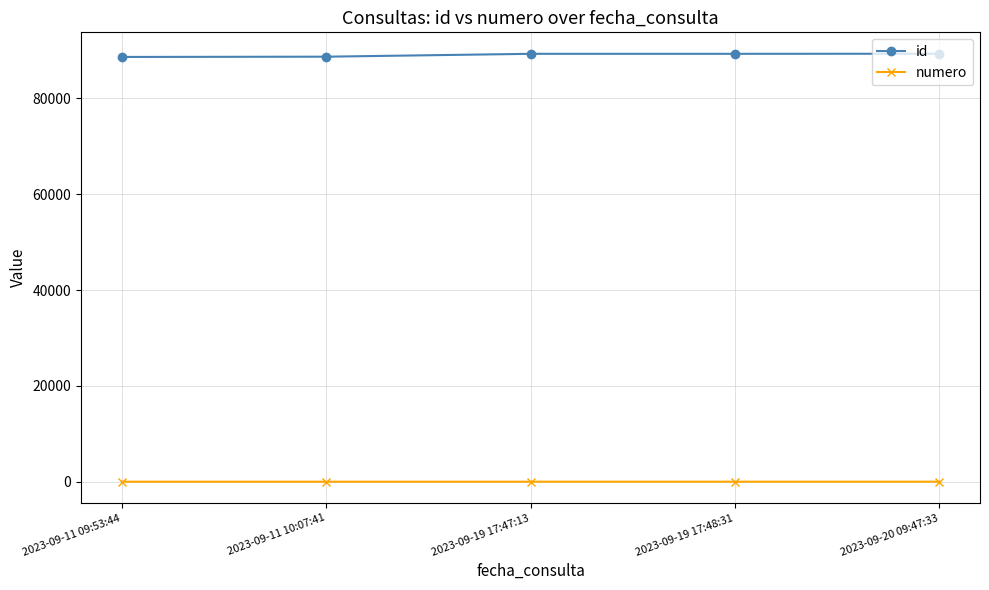

True or false: numero and id cross at least once.

False